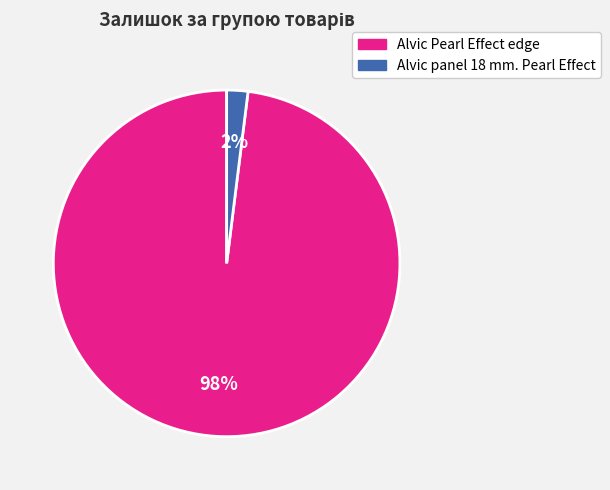

Between Alvic Pearl Effect edge and Alvic panel 18 mm. Pearl Effect, which is larger?

Alvic Pearl Effect edge